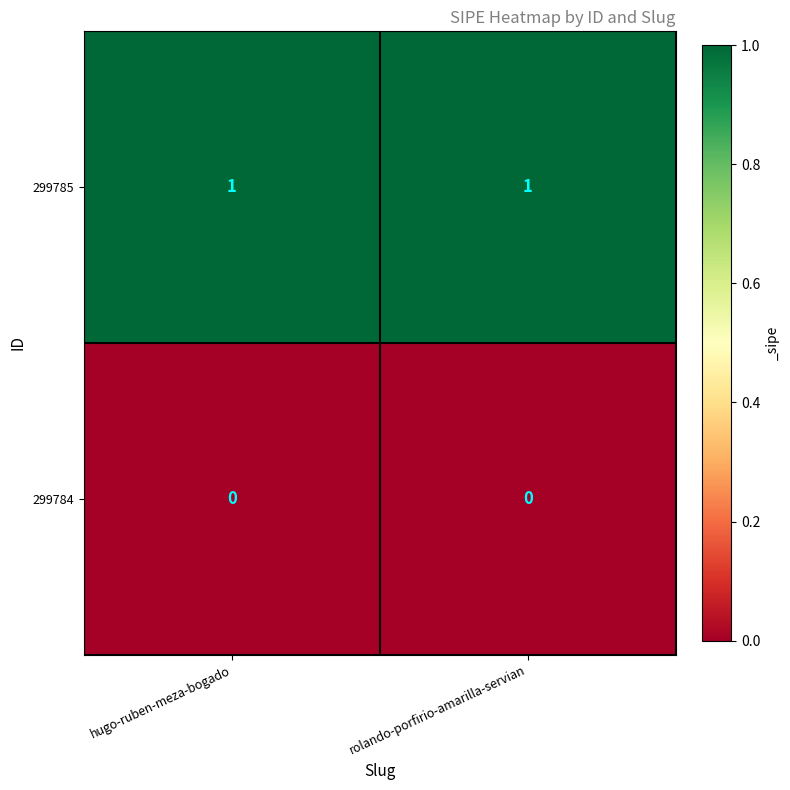

What is the total value across all series at rolando-porfirio-amarilla-servian?

1